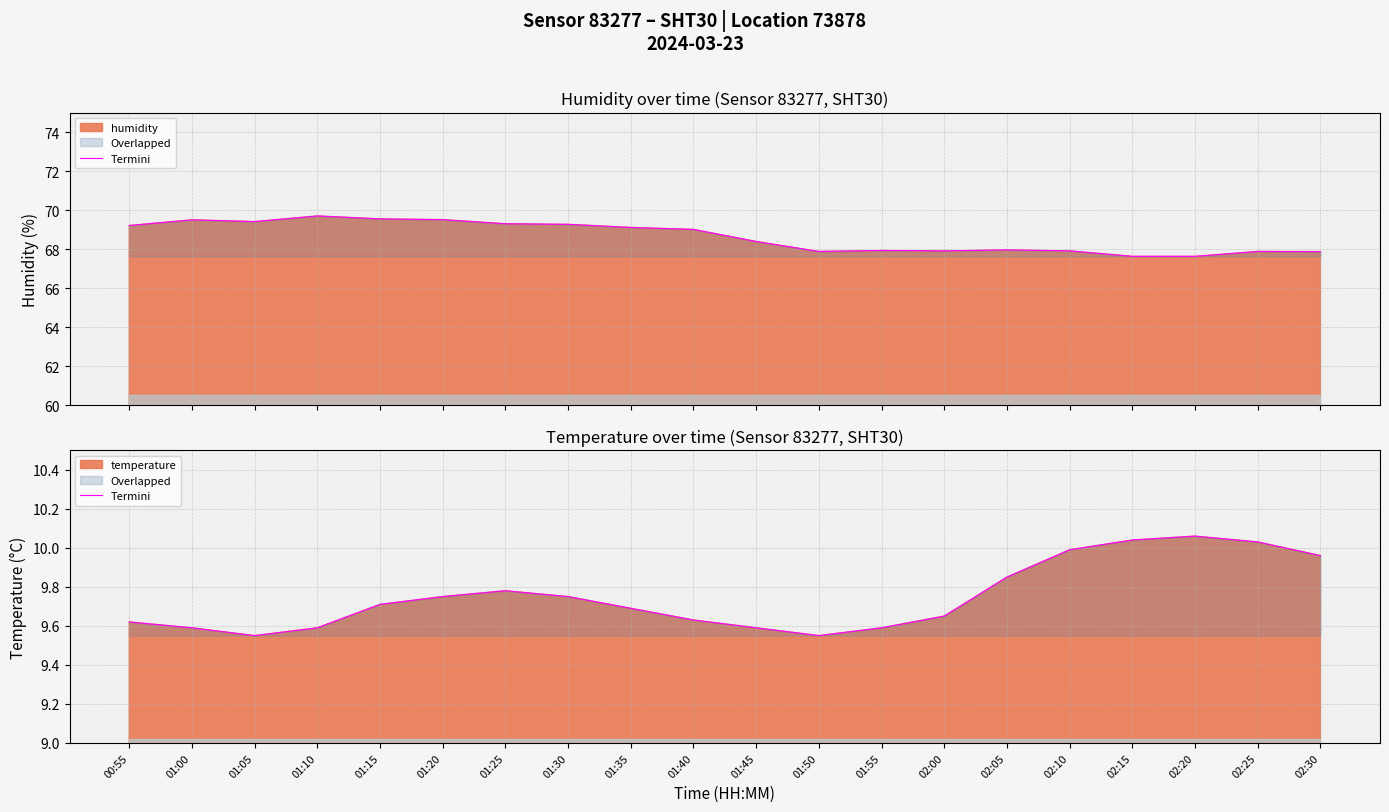

Count the number of categories in the chart.

20